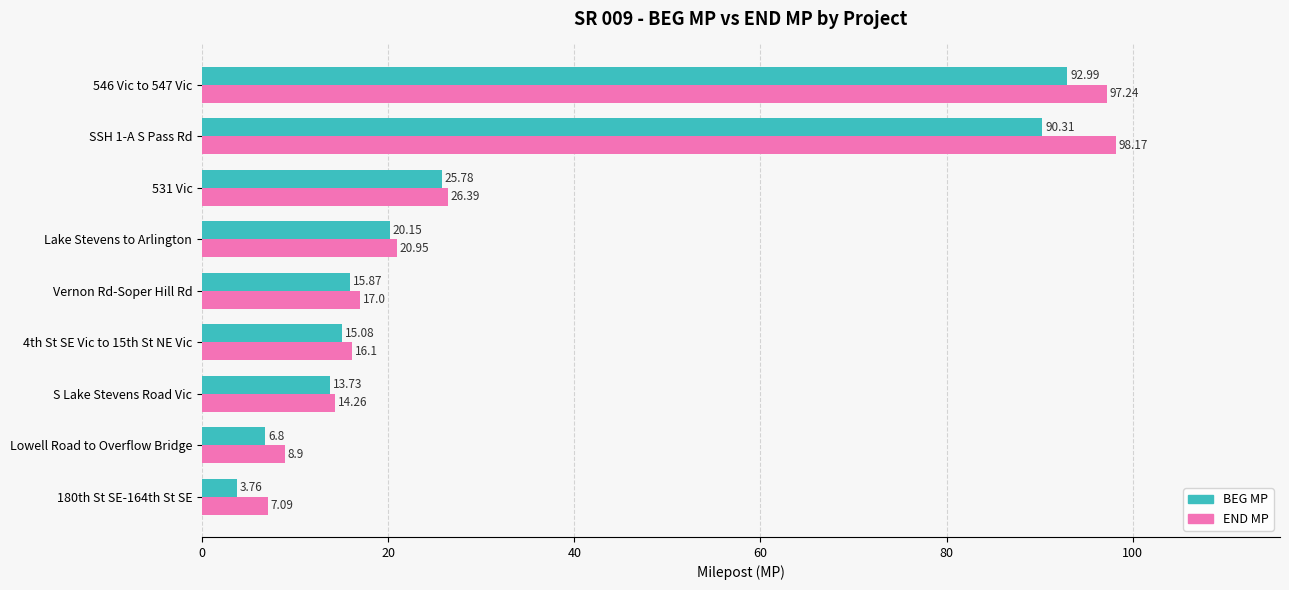

How many series are shown in this chart?

2